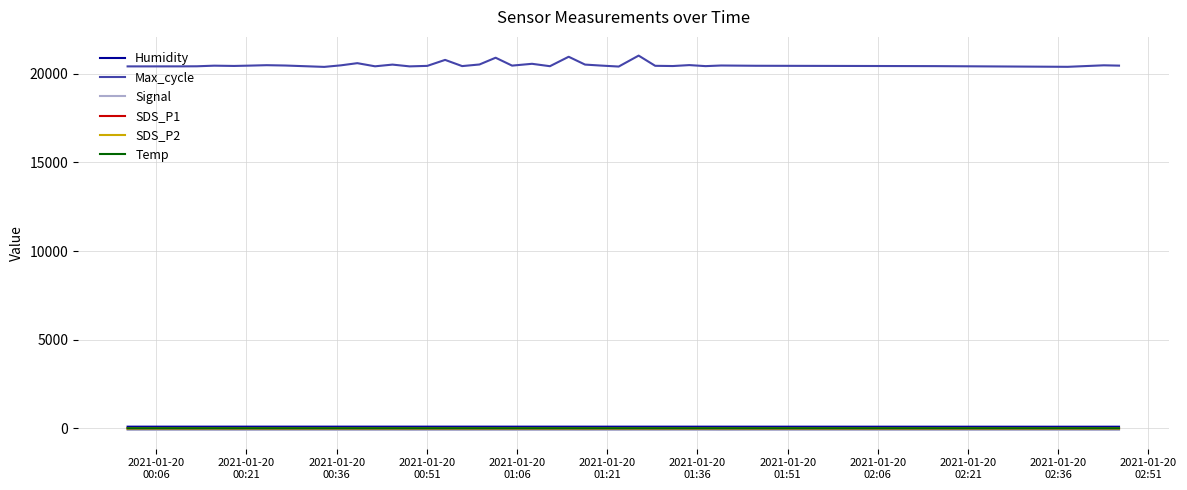

Which series has the largest total across all categories?

Max_cycle